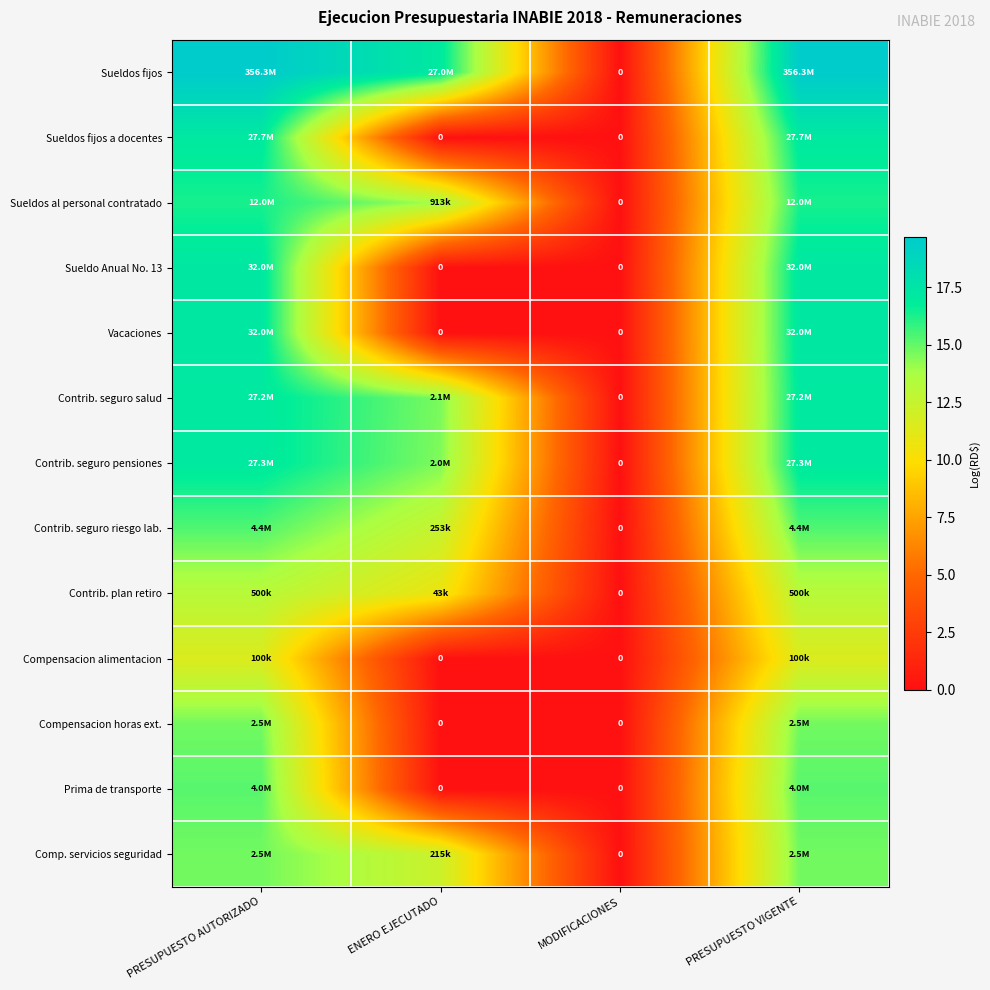

How many values in Compensacion alimentacion are above zero?

2